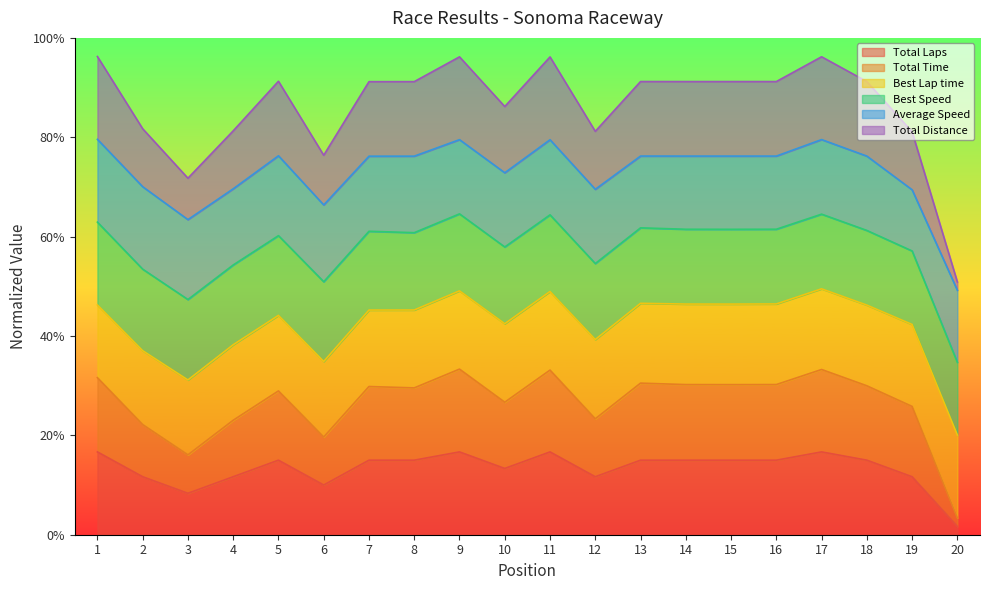

The Total Time series shows 0.2 at 3. True or false?

False